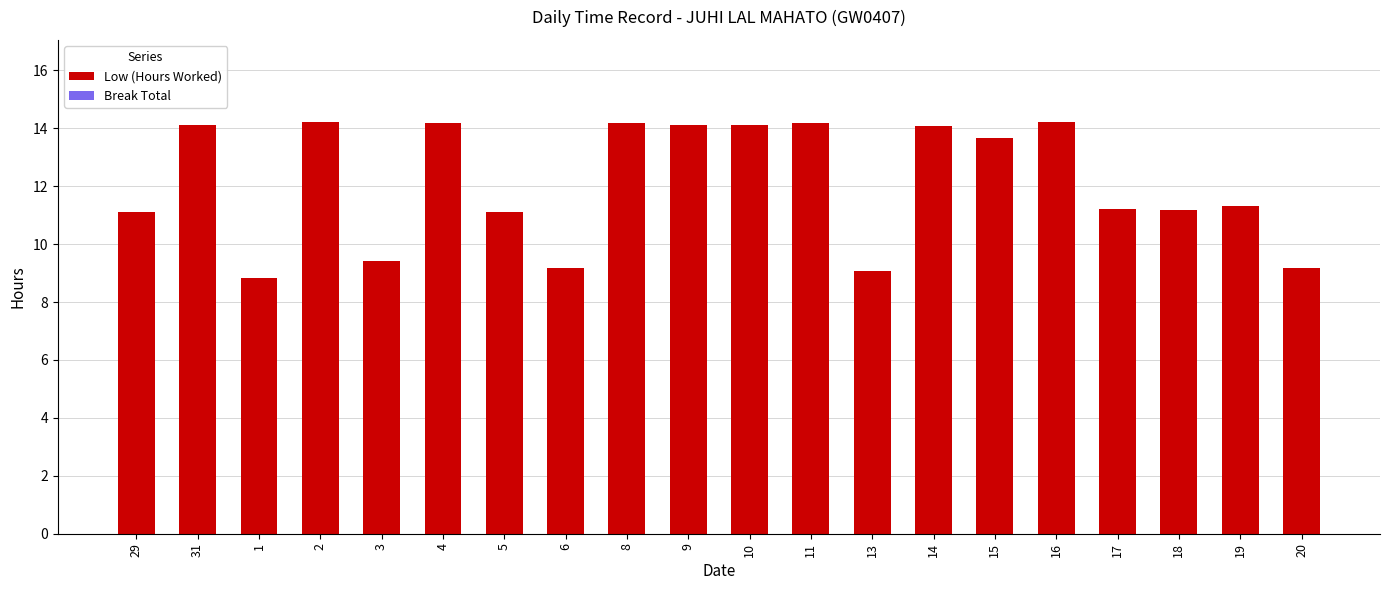

The value at 13 is 9.1. True or false?

True